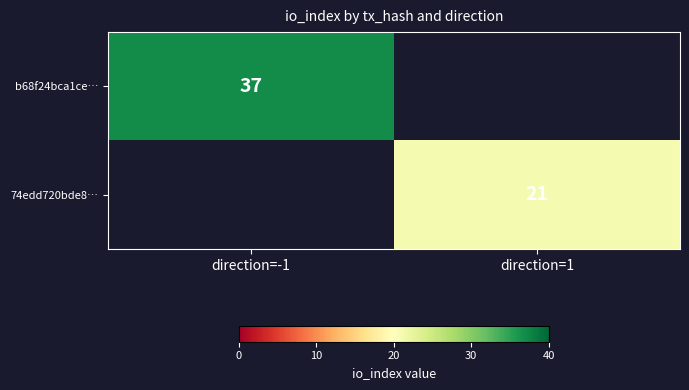

Is the value of b68f24bca1ce… at direction=-1 greater than the value of 74edd720bde8… at direction=1?

Yes